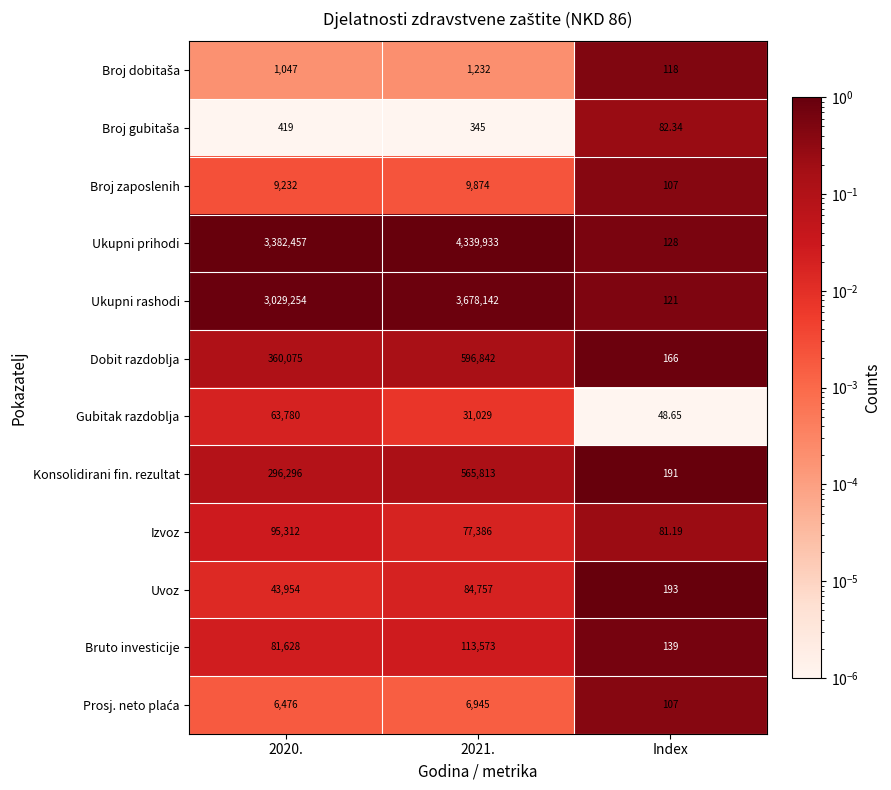

At which category is the sum across all series the highest?

2021.